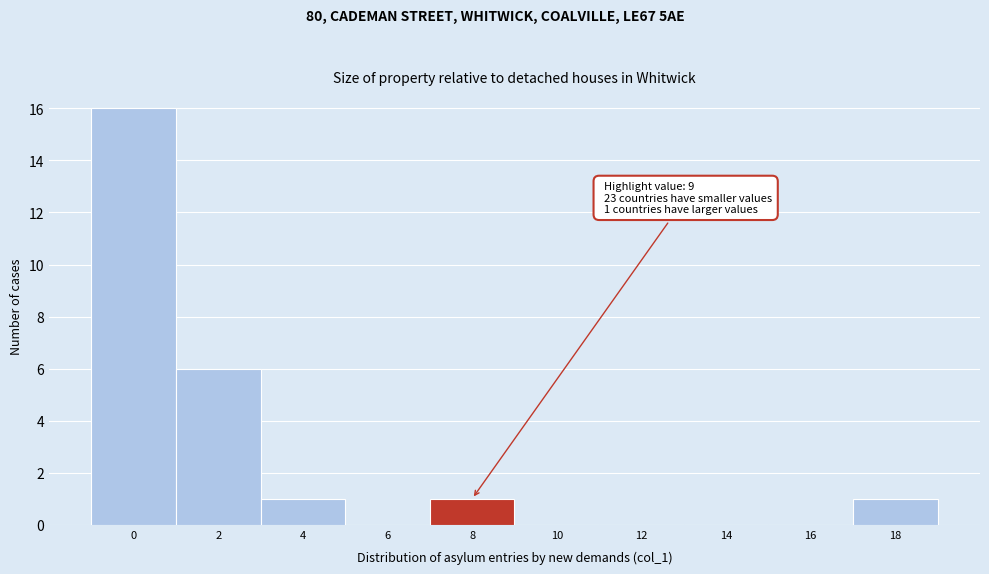

Reading left to right, what are all the values shown in this chart?

0=16	2=6	4=1	6=0	8=1	10=0	12=0	14=0	16=0	18=1